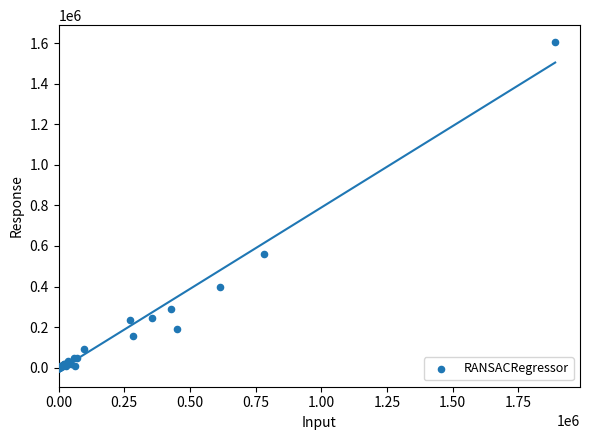

What Y value in the scatter plot is closest to 803891?

559778